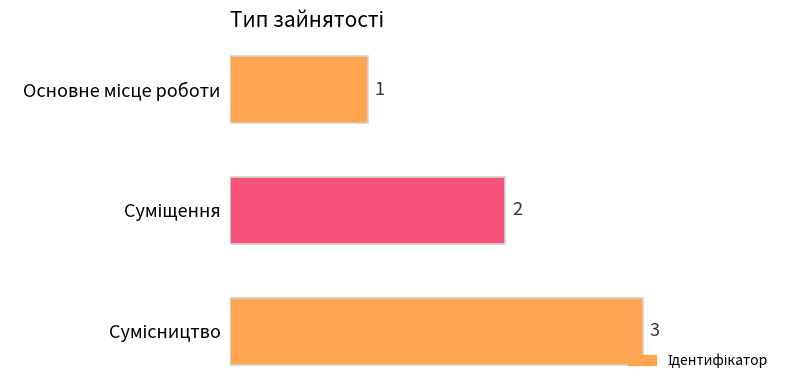

How many bars are there in total?

3